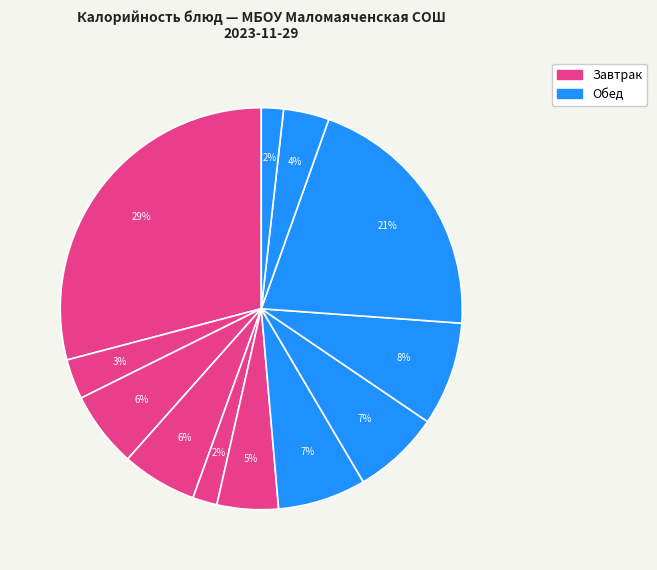

Which slice is the largest?

запеканка творожная